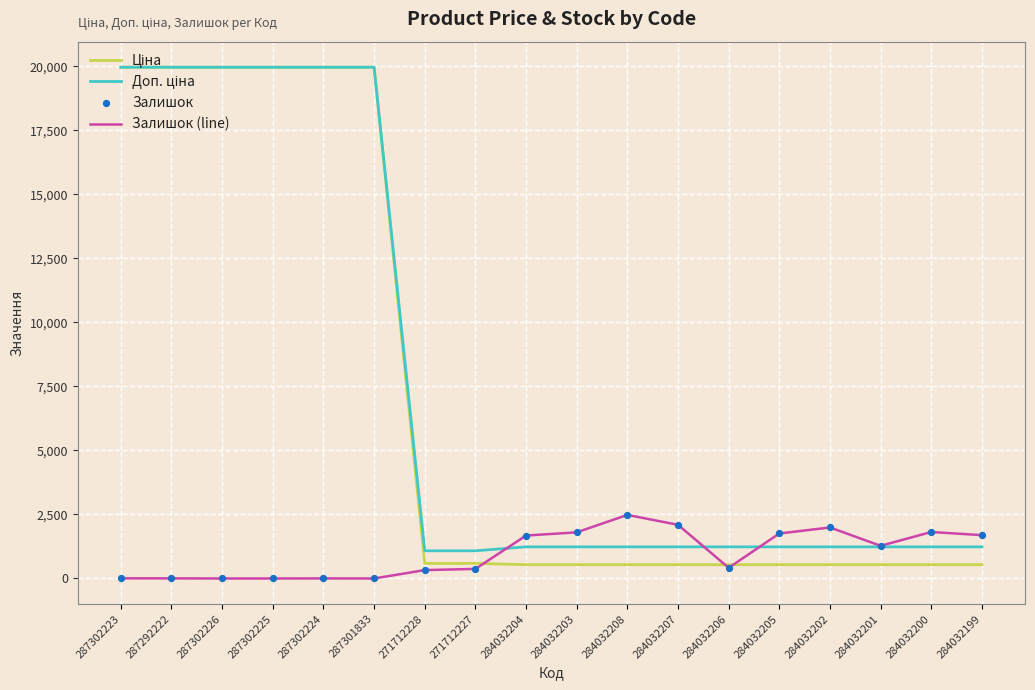

What is the total value across all series at 284032204?

3451.4